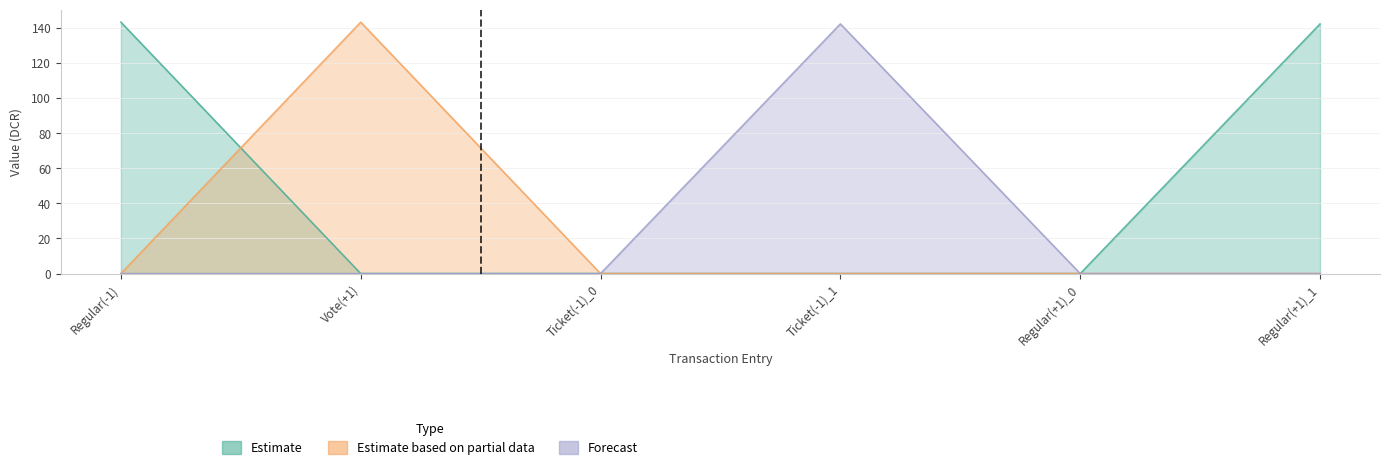

At which label does value first exceed 142?

Regular(-1)